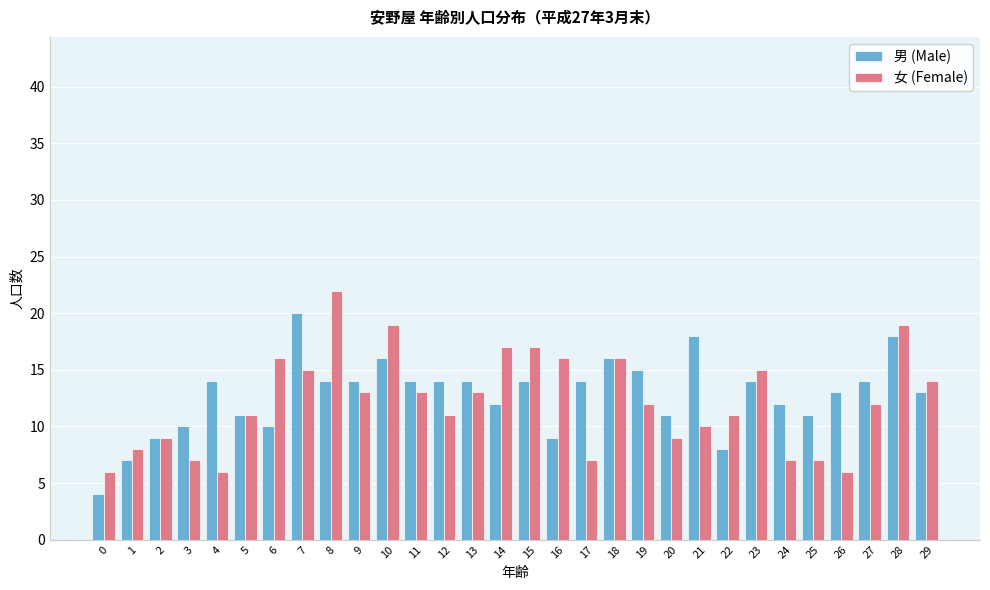

Between 1 and 6, which series saw the biggest shift?

女 (Female)